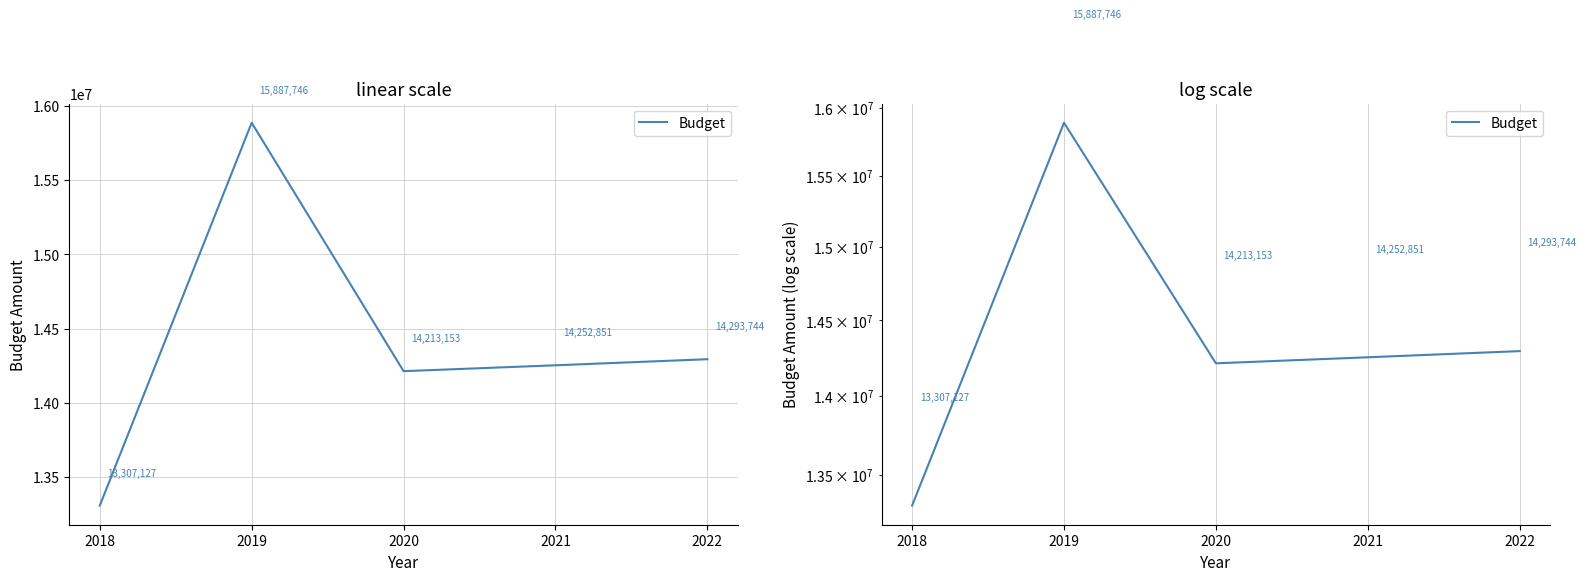

At which category does the chart reach its peak across all series?

2019